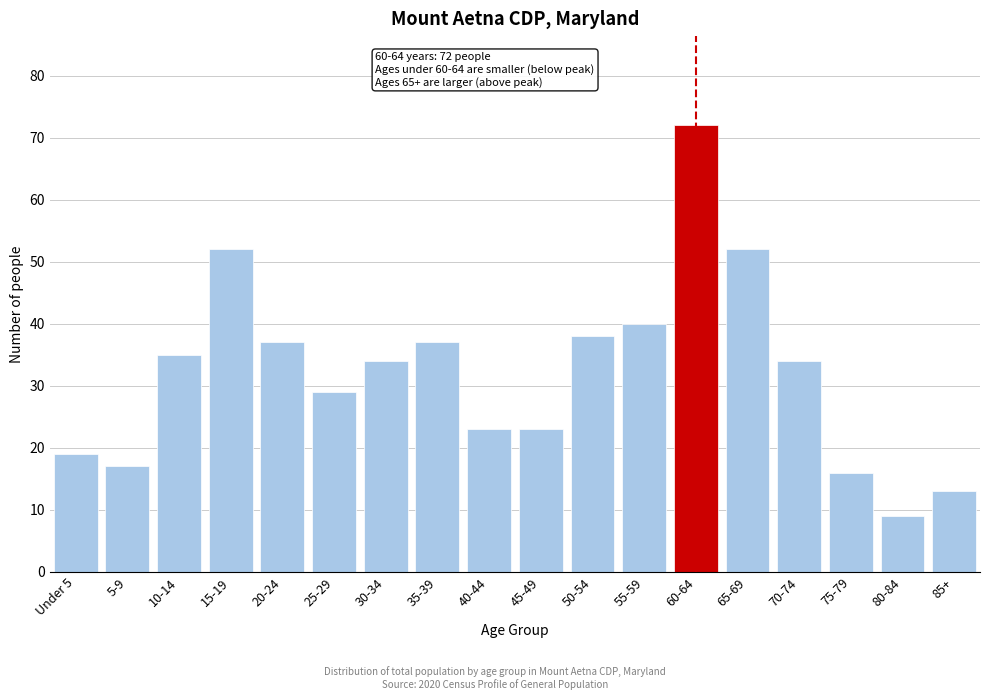

Reading right to left, list all the values displayed in this chart.

13	9	16	34	52	72	40	38	23	23	37	34	29	37	52	35	17	19